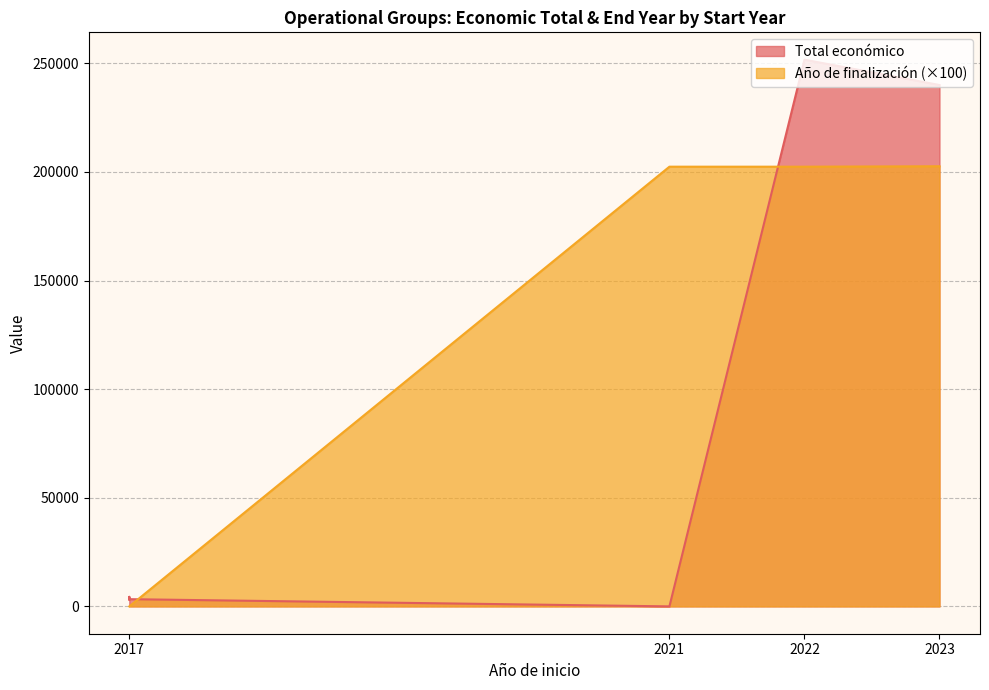

True or false: the data shows 336041 at 2023.

False